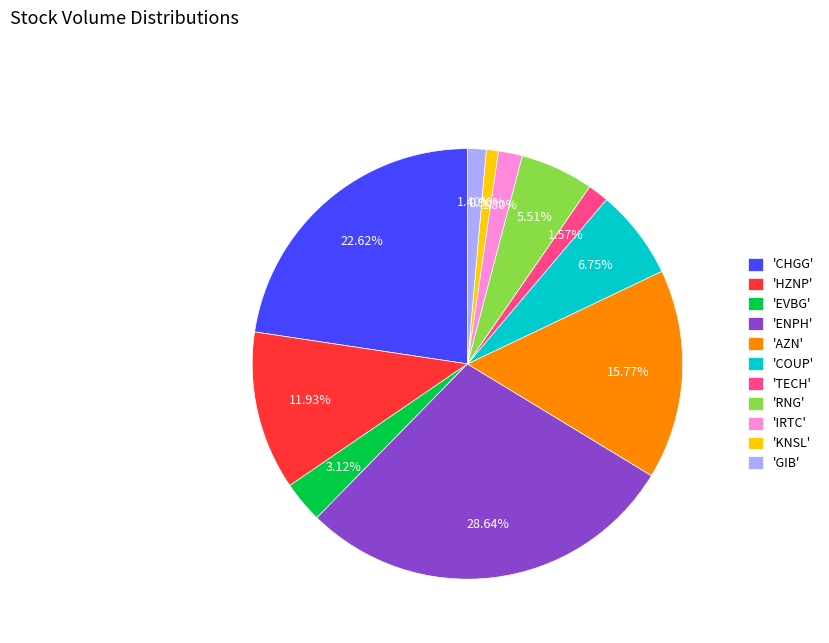

Do 'EVBG' and 'TECH' together represent more than half of the pie?

No